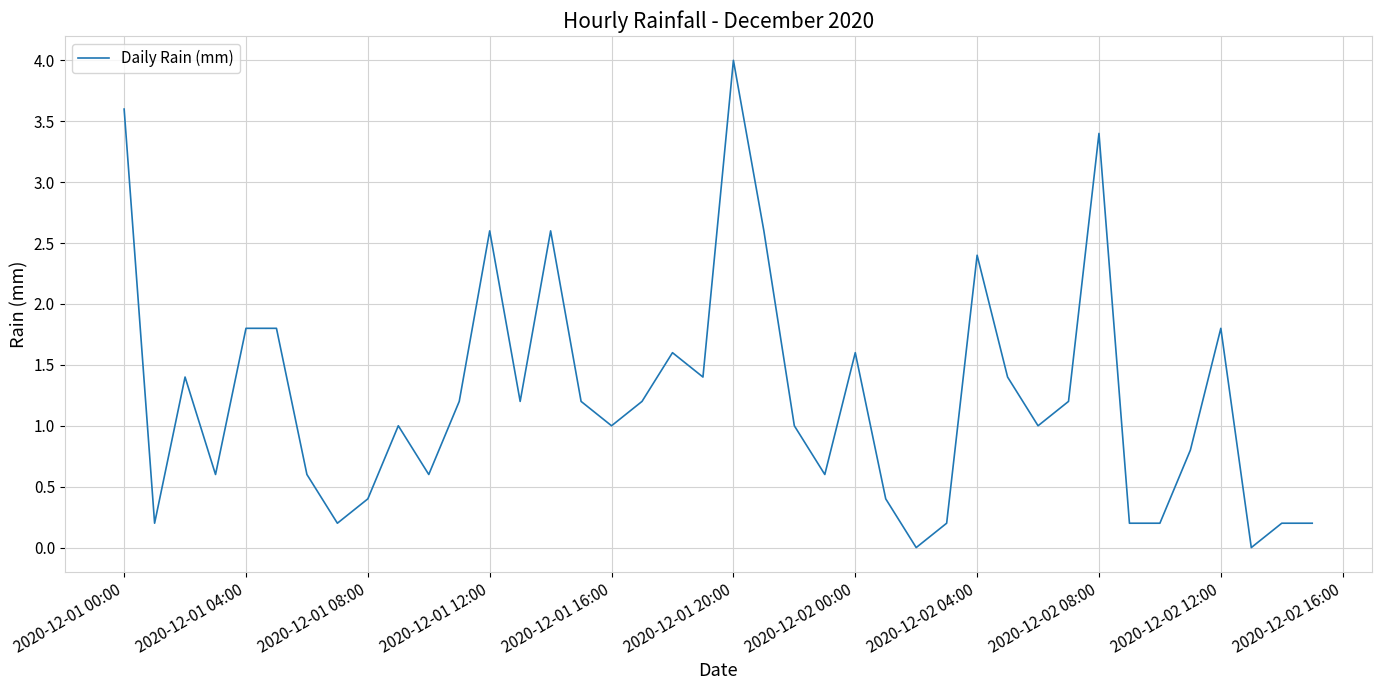

What is the difference between the maximum and minimum values?

4.0